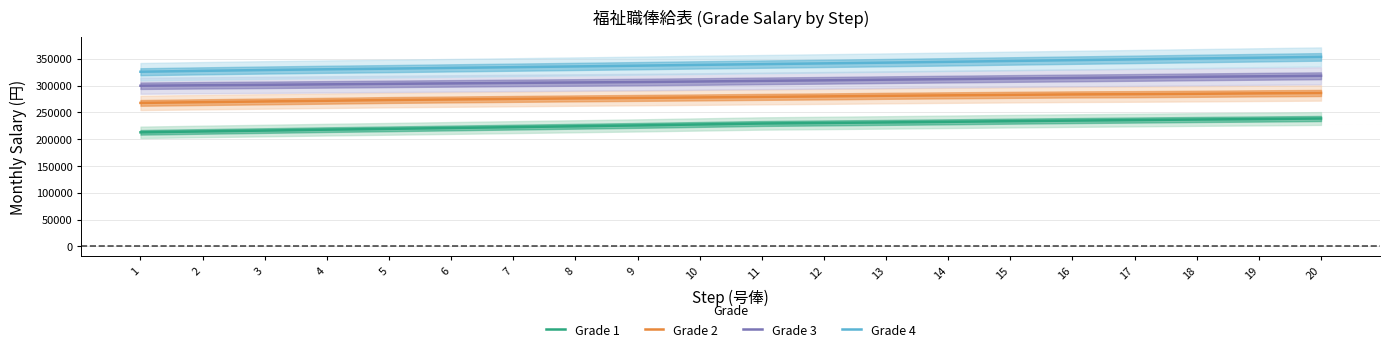

What is the value of the Grade 3 point at the 18th from the left?

316200